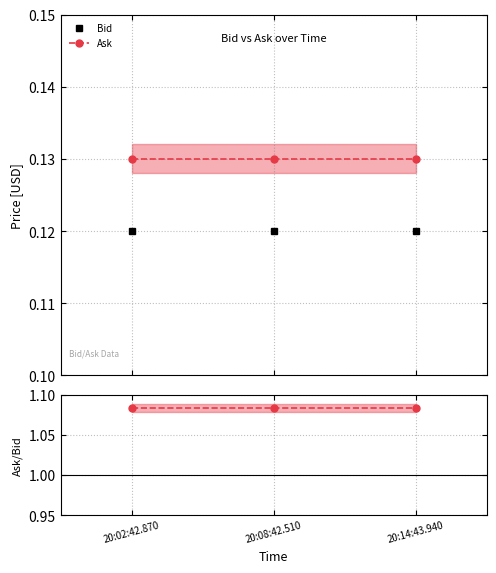

What is the label of the 2nd point from the left?

20:08:42.510